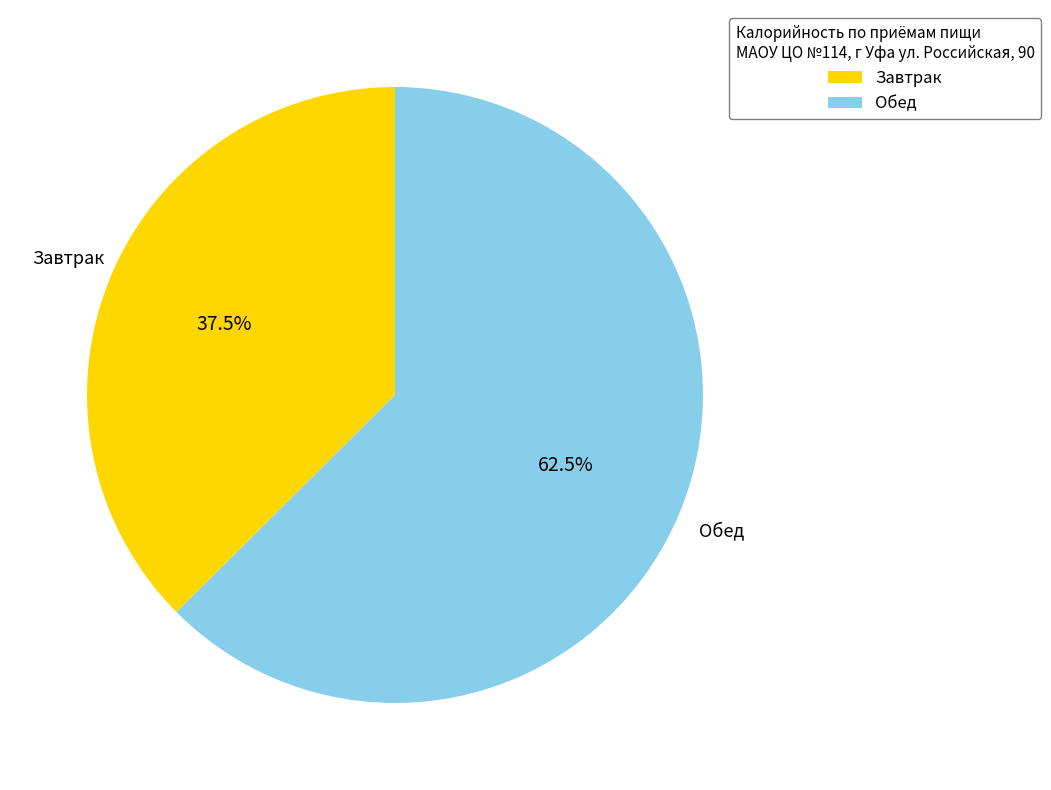

Rank the categories by value from lowest to highest.

Завтрак, Обед